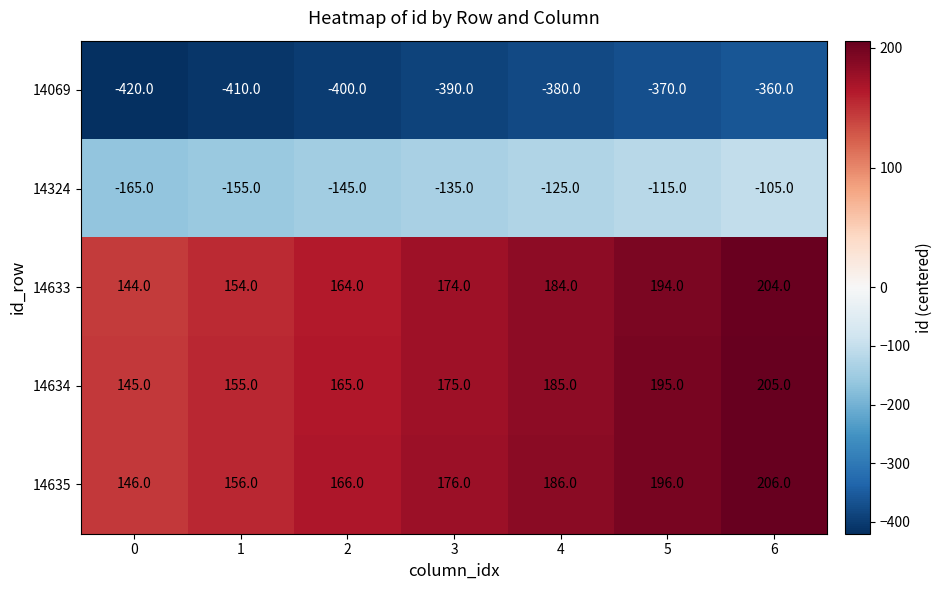

Count the 14324 values in the range -155 to -115.

5